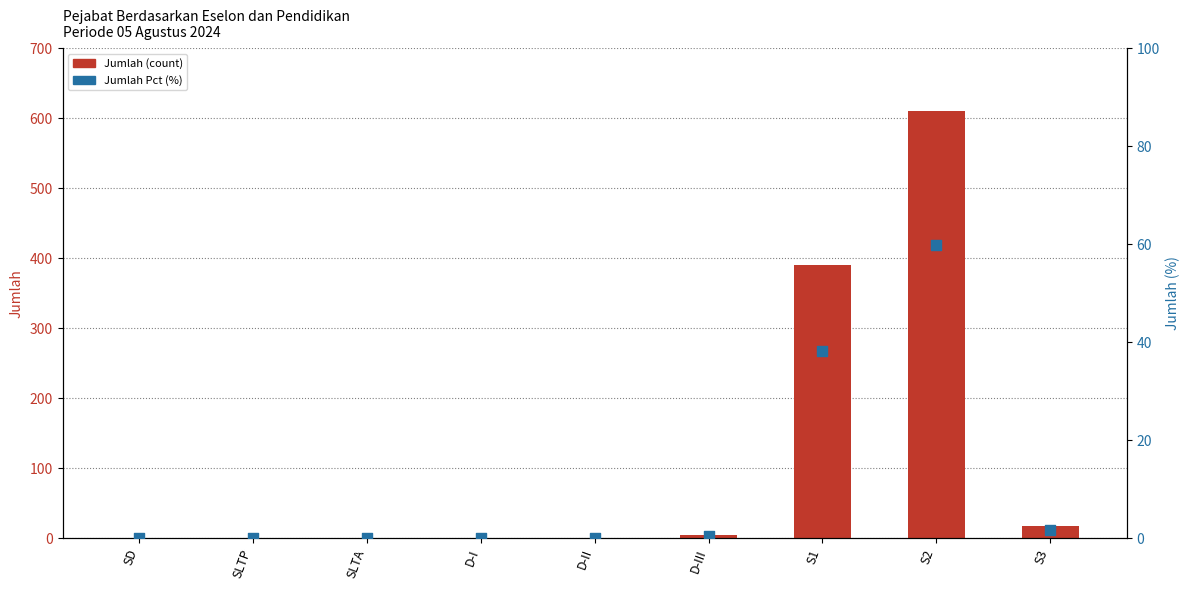

Which series has the widest spread of Y values?

Jumlah (count)